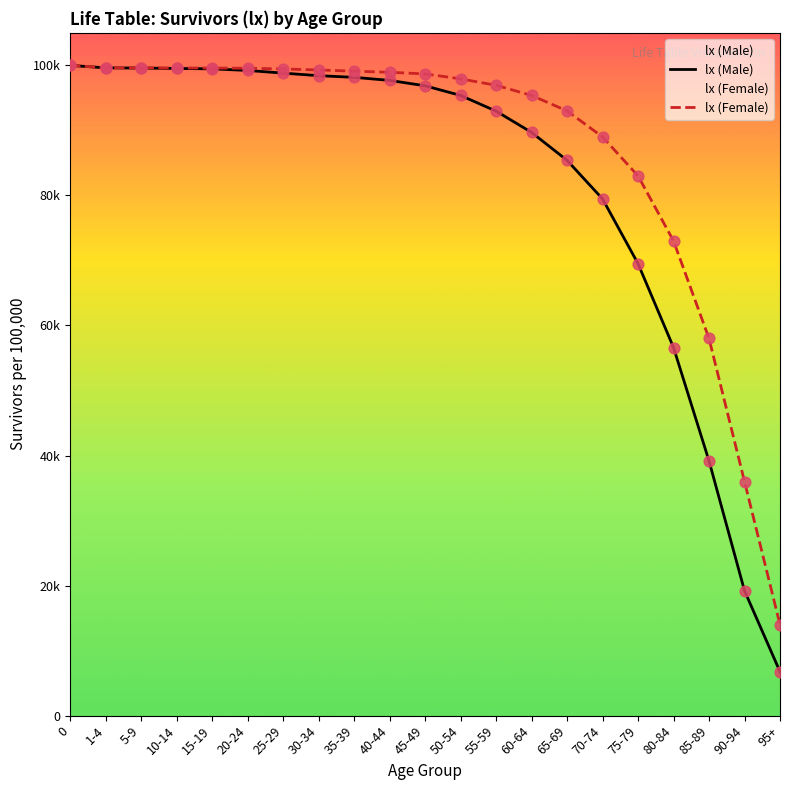

What is the total value across all series at 10-14?

199123